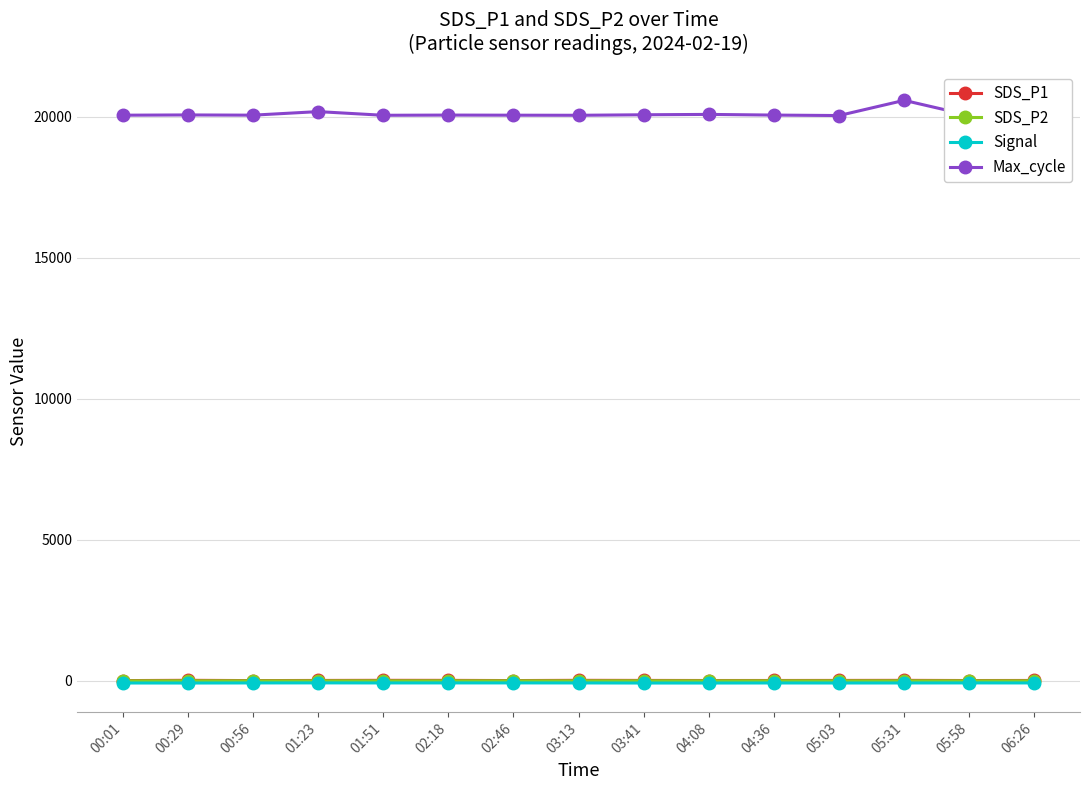

Where does the SDS_P2 series first go above 2?

00:29